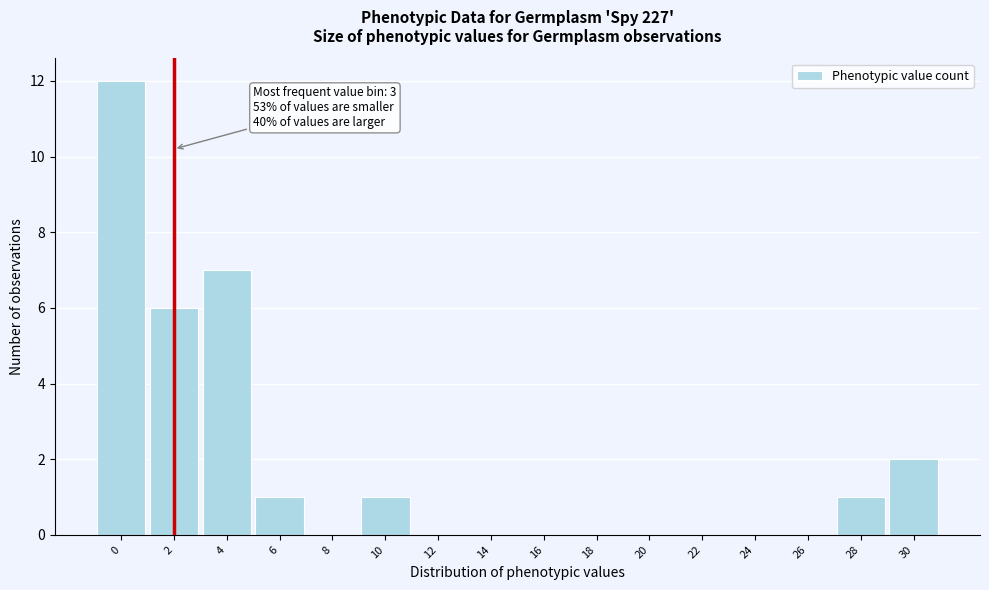

Reading left to right, transcribe all the data shown in this chart.

0=12	2=6	4=7	6=1	8=0	10=1	12=0	14=0	16=0	18=0	20=0	22=0	24=0	26=0	28=1	30=2